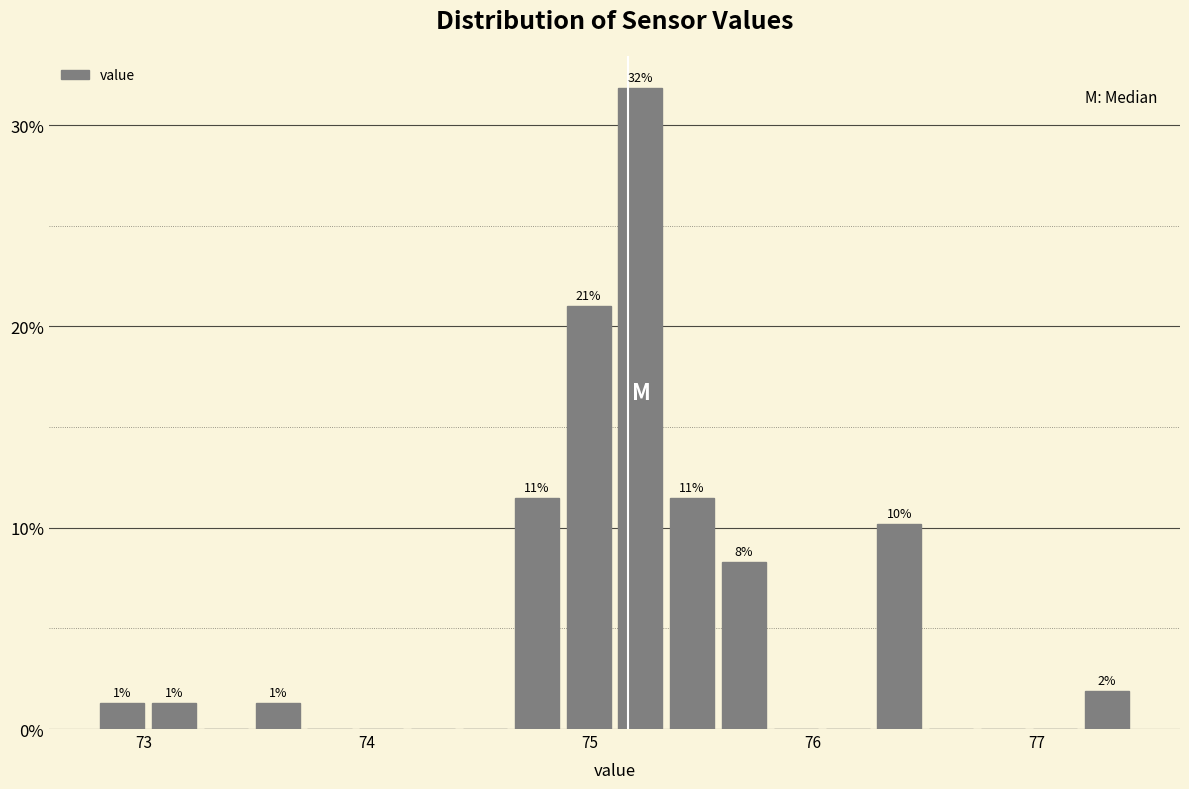

Around what value on the x-axis is the tallest bar? Give the approximate position of its centre, as read against the axis.

75.2